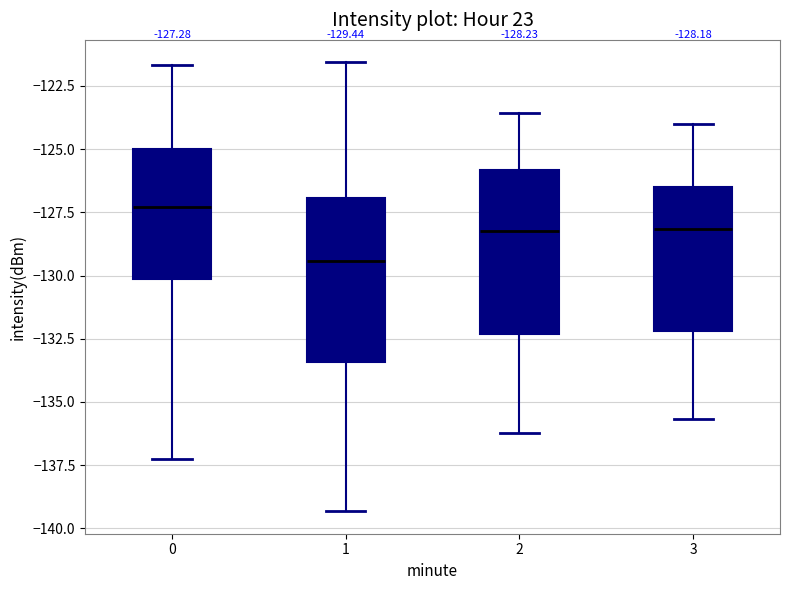

Which box has the highest median line?

0